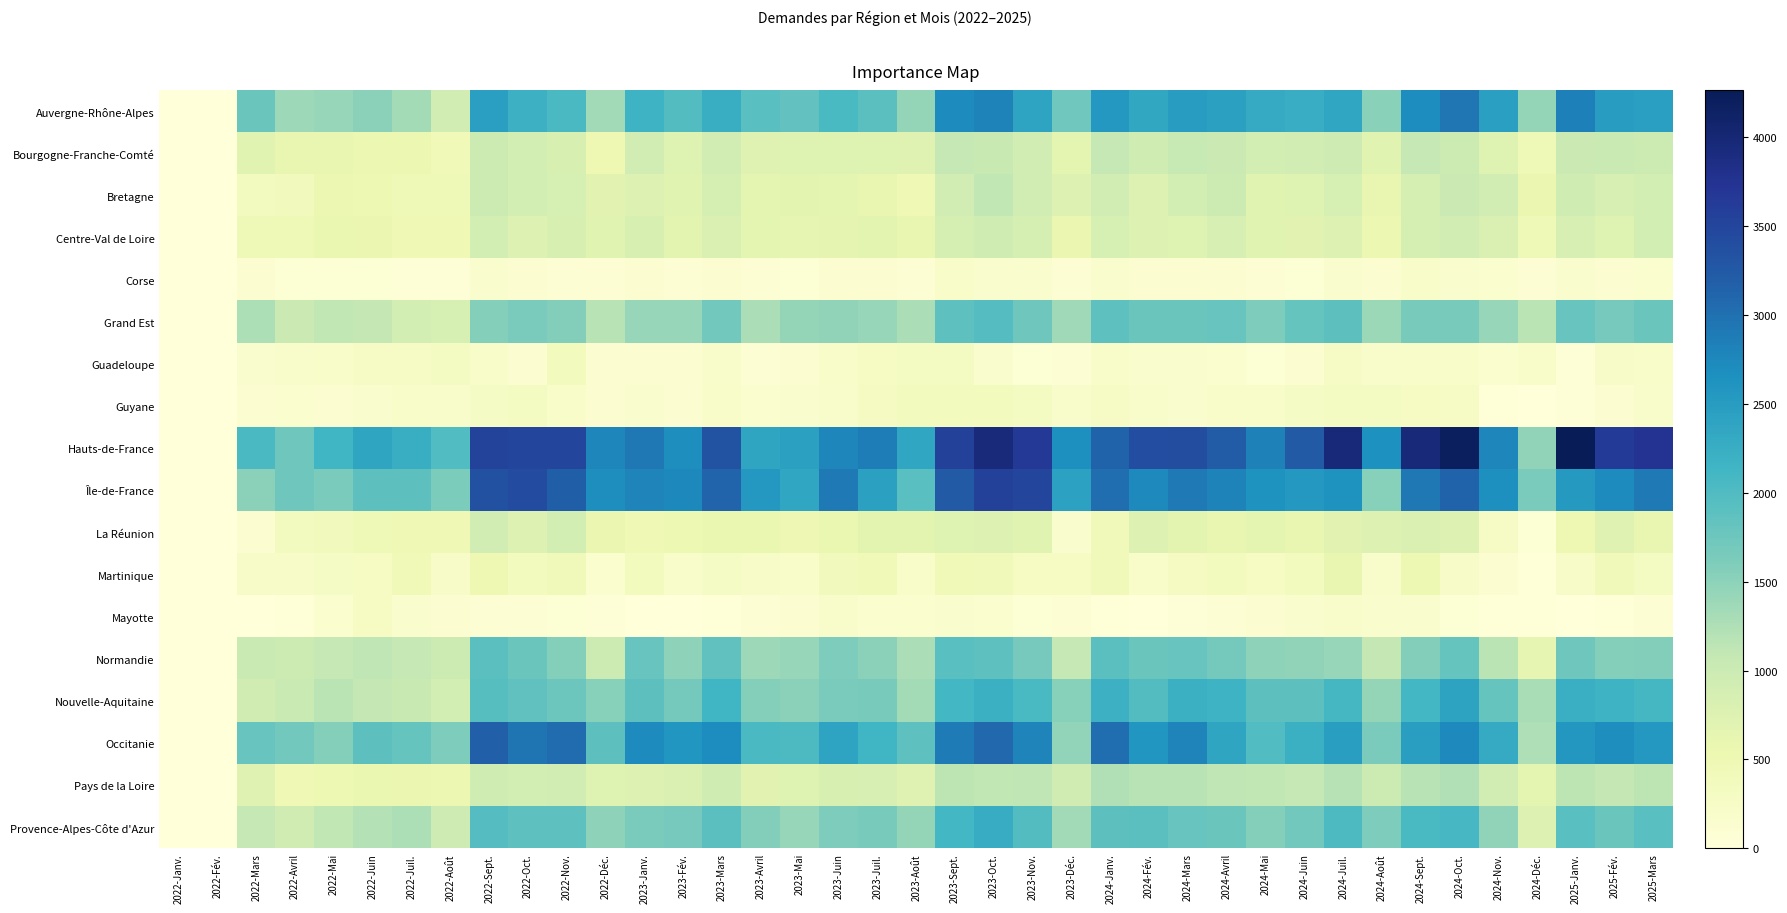

Which has a higher value, 2022-Sept. or 2025-Mars?

2025-Mars